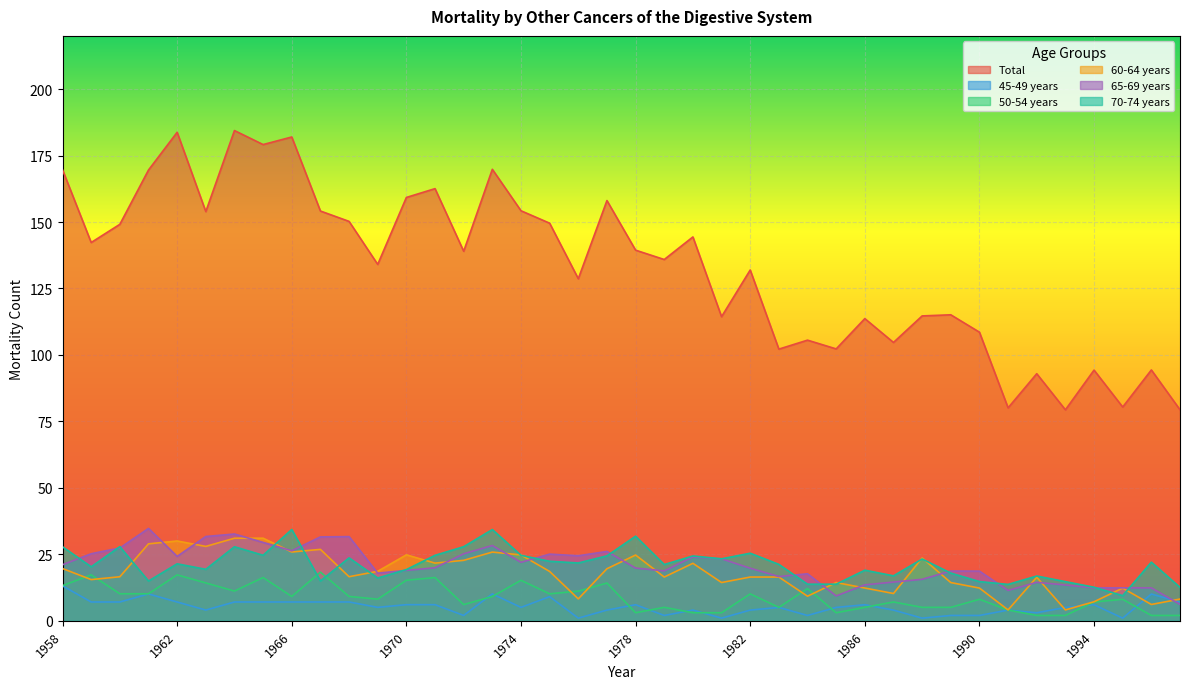

Is the value of Total at 1969 greater than the value of 70-74 years at 1986?

Yes